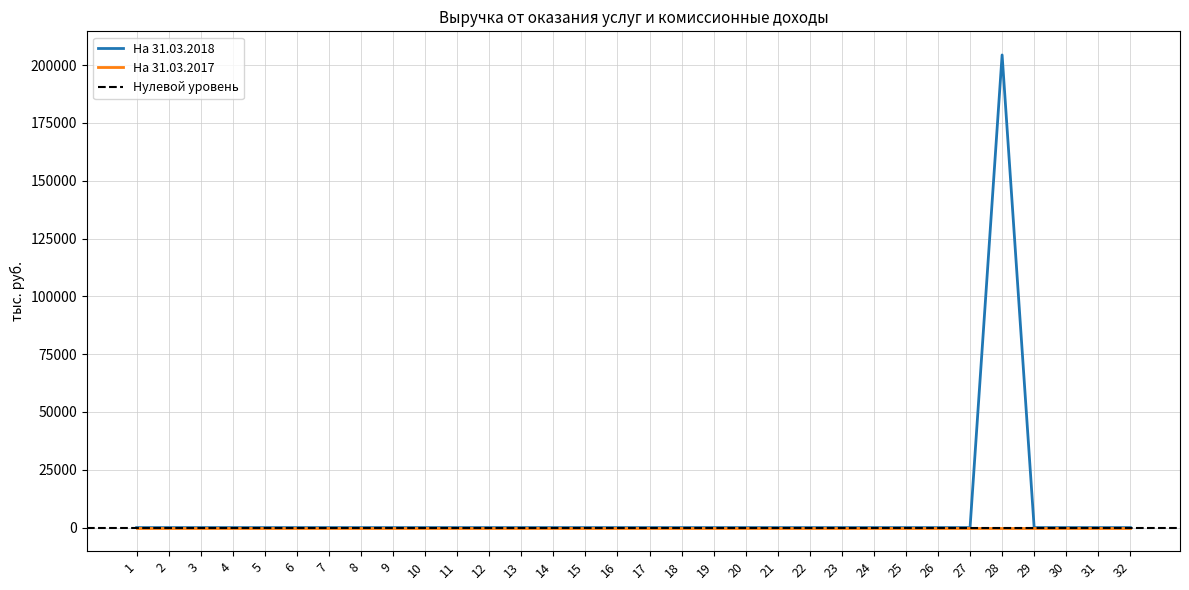

The chart shows a value of -129619.4 at 14. True or false?

False